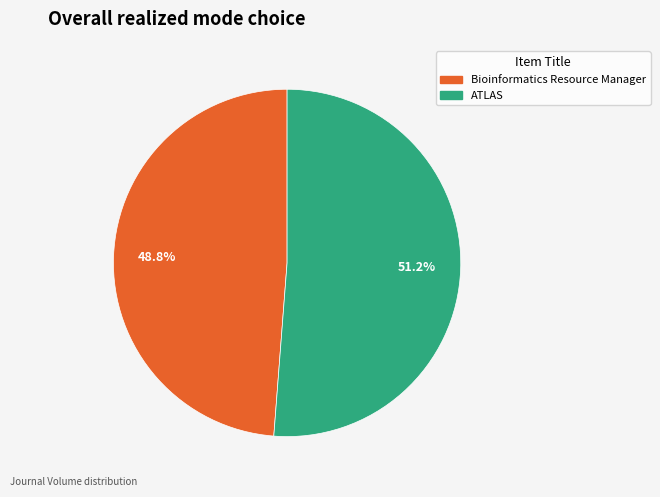

True or false: Bioinformatics Resource Manager accounts for 49% of the total.

True